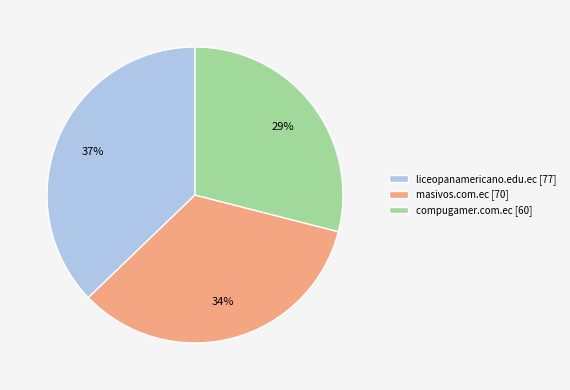

Is the sum of liceopanamericano.edu.ec and masivos.com.ec greater than half?

Yes